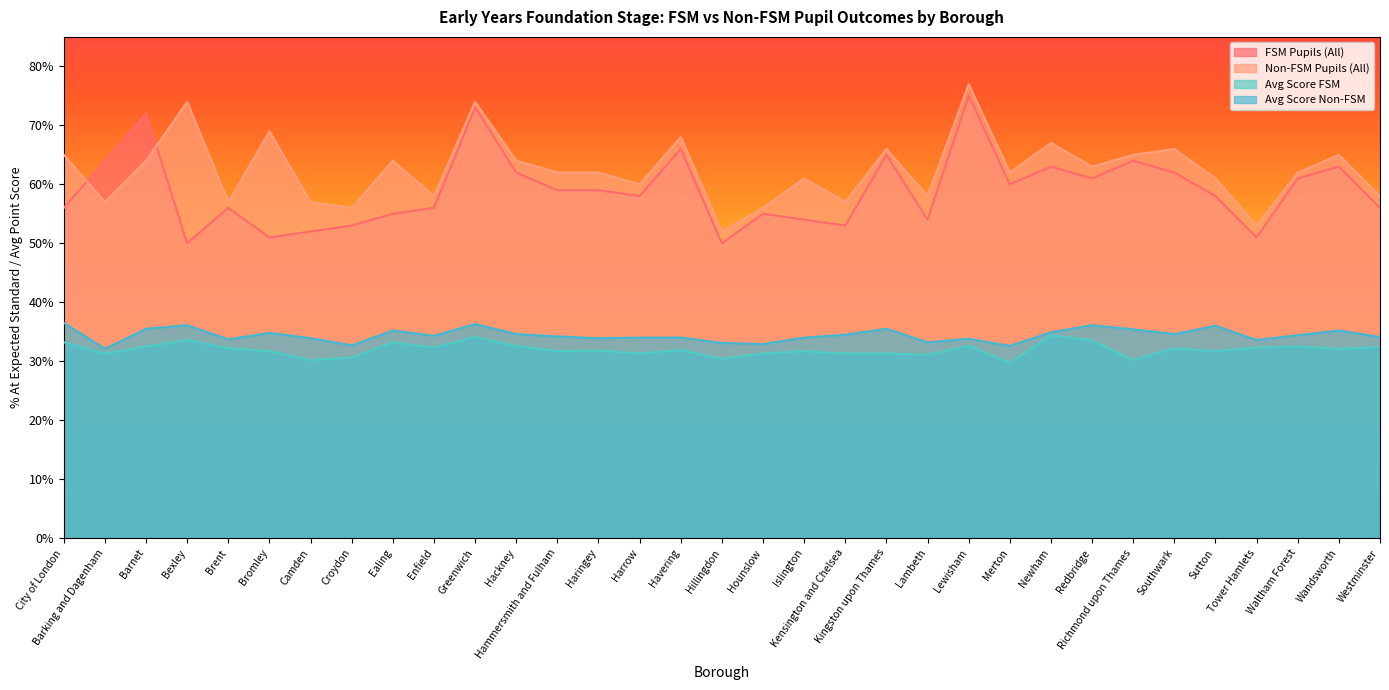

What is the label of the 15th point from the left?

Harrow